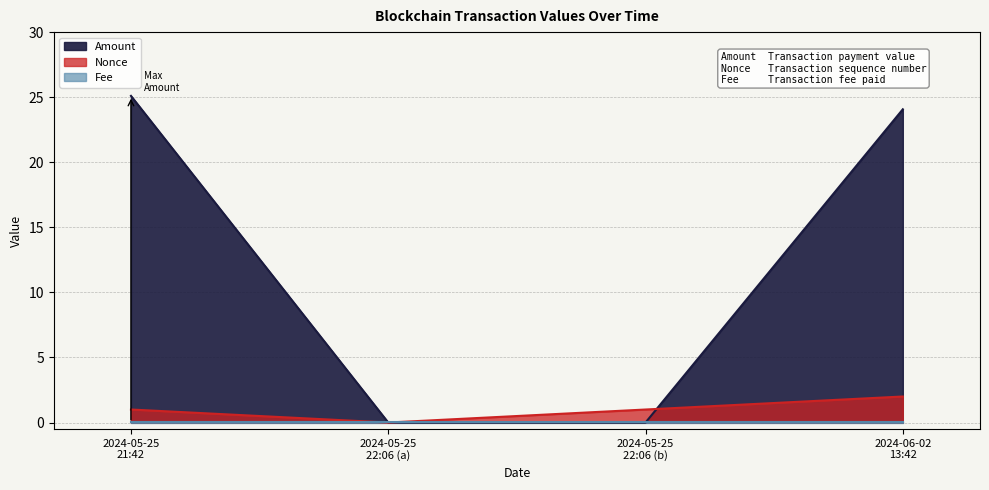

At how many categories does at least one series exceed 9?

2